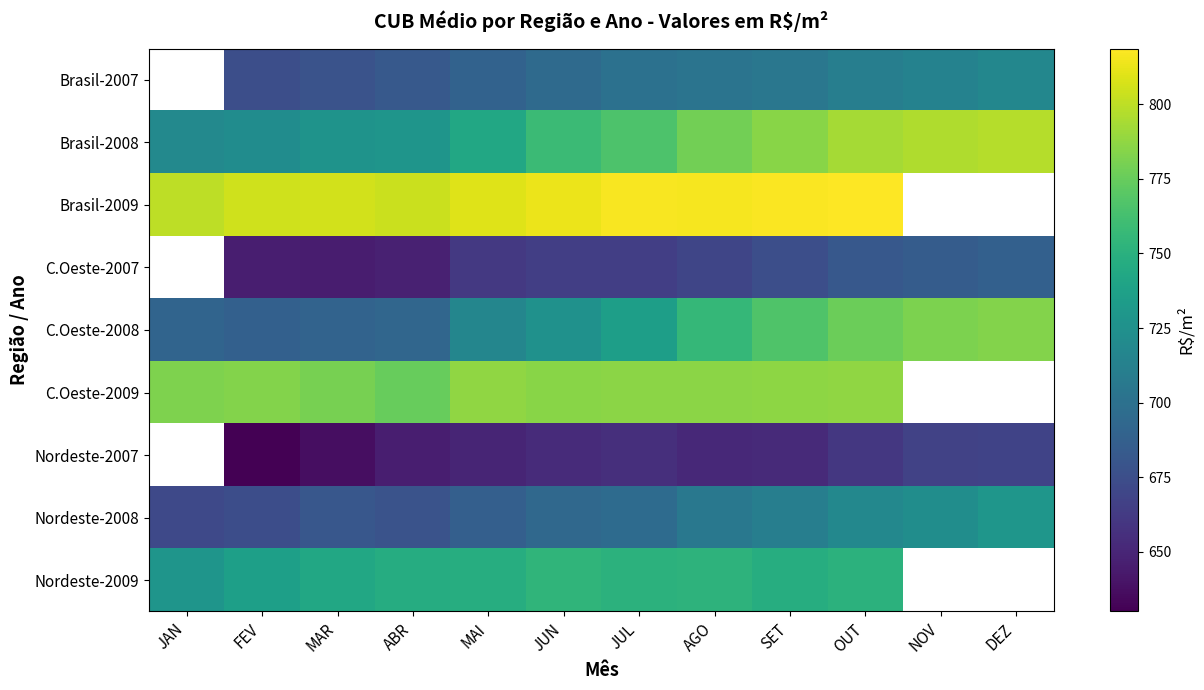

How many values in the Nordeste-2008 series exceed 695?

6